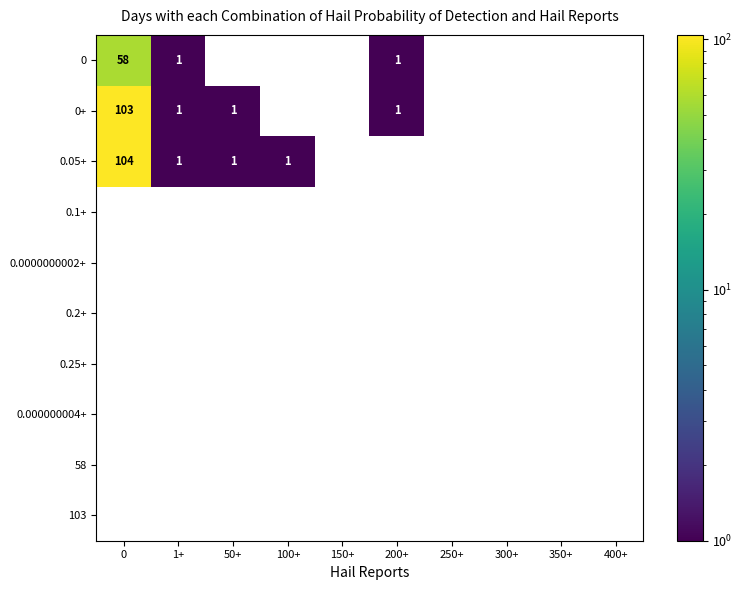

The value of 0+ at 200+ is 2. True or false?

False